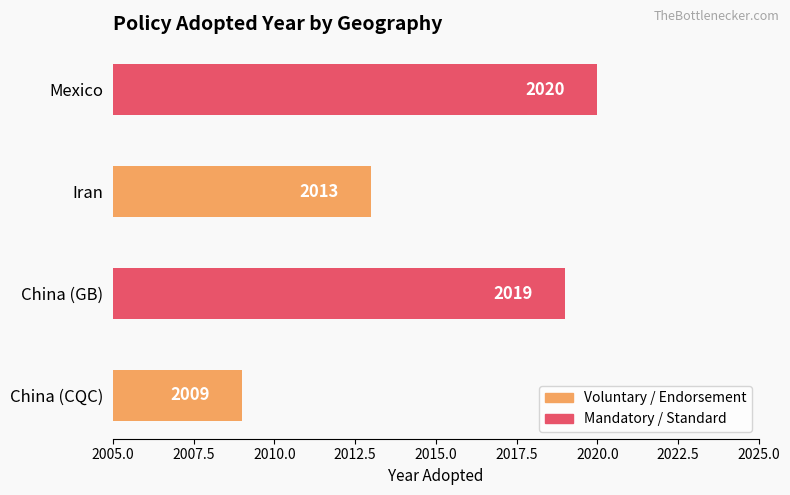

At which label is the value closest to 2014?

Iran